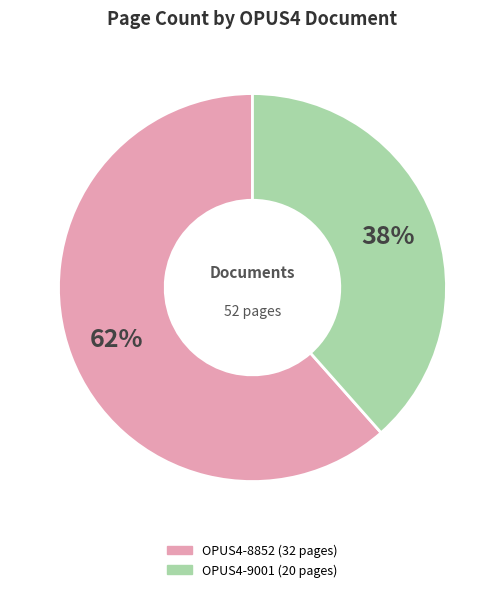

Which slice represents more than half of the pie?

OPUS4-8852